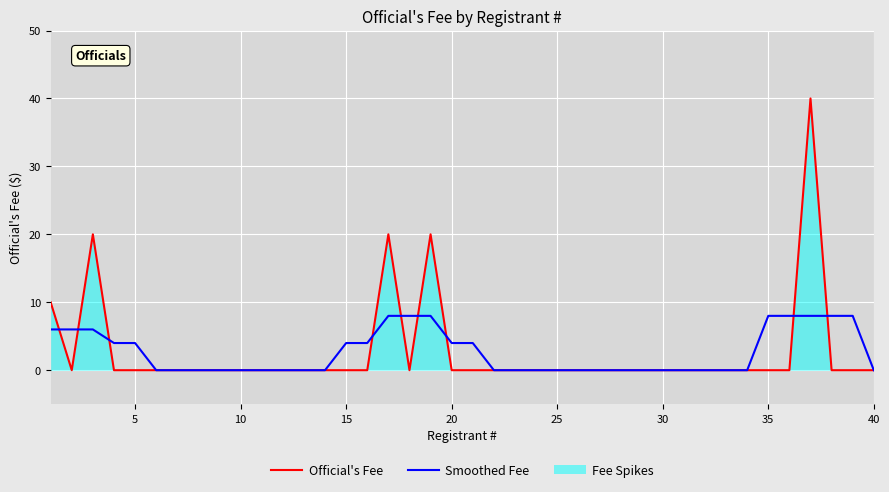

What is the maximum value shown in the chart?

40